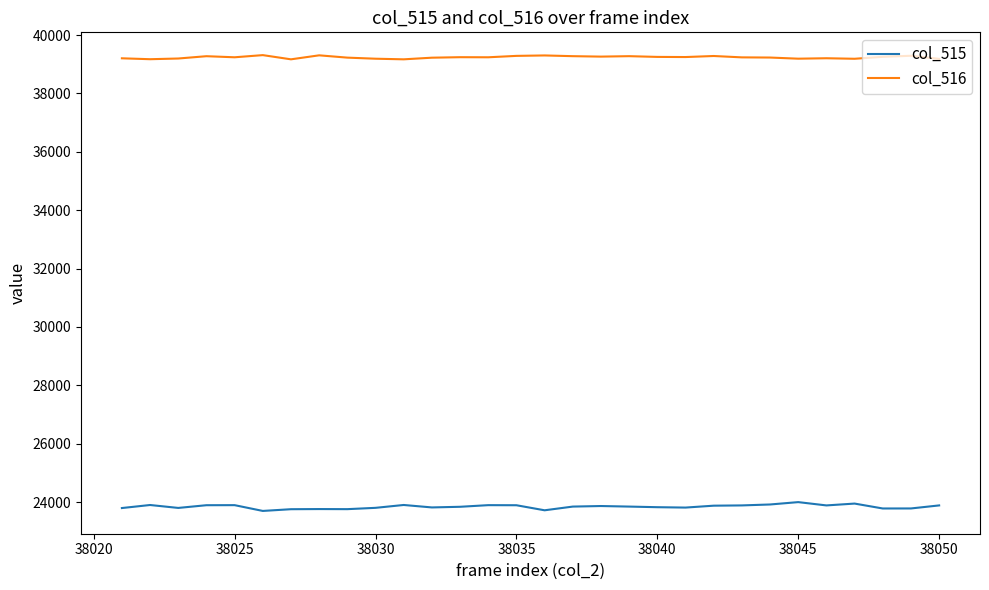

Which series has the largest total across all categories?

col_516